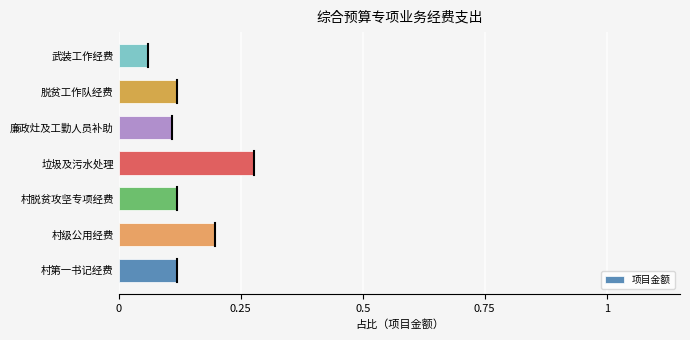

What is the sum of all values?

1.0